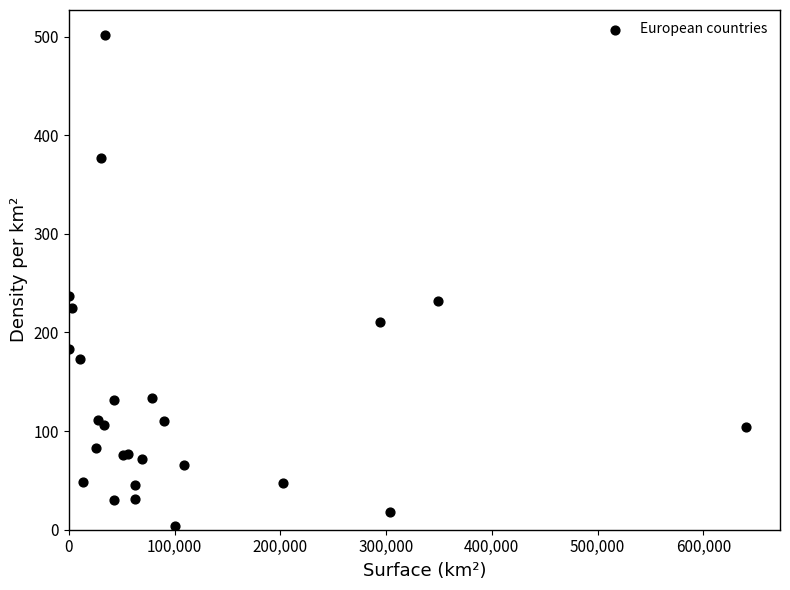

What Y value in the scatter plot is closest to 252?

237.1